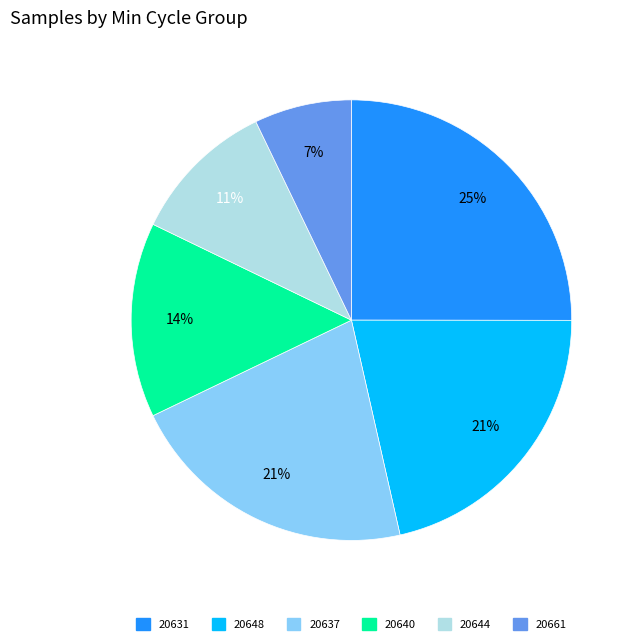

To the nearest percent, what is the difference between the largest and smallest slice percentages?

18%